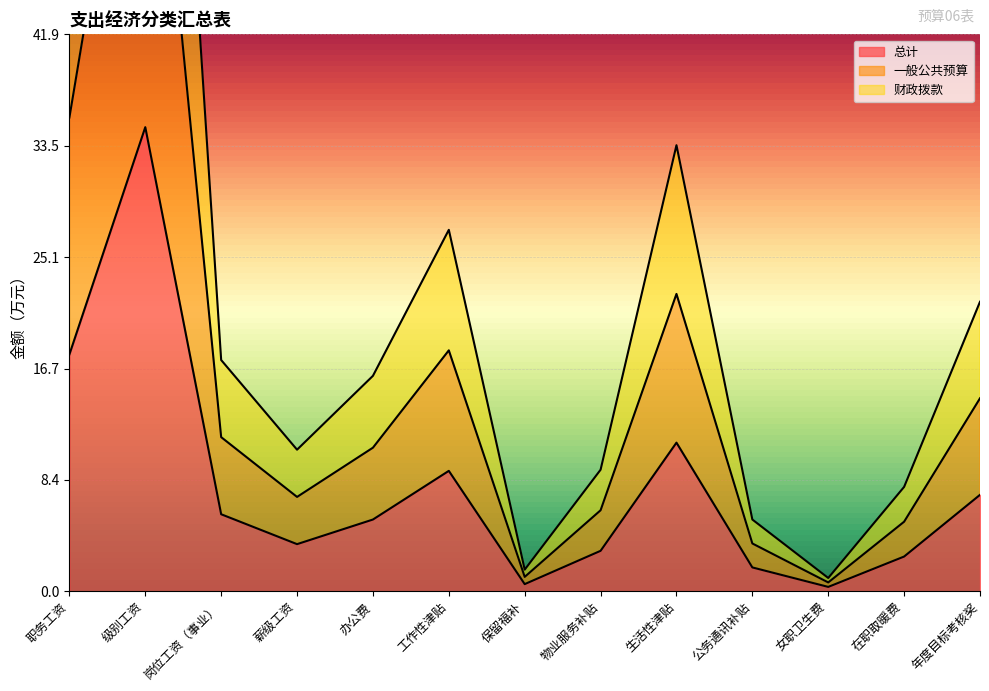

At which category does 一般公共预算 reach its first local valley?

薪级工资